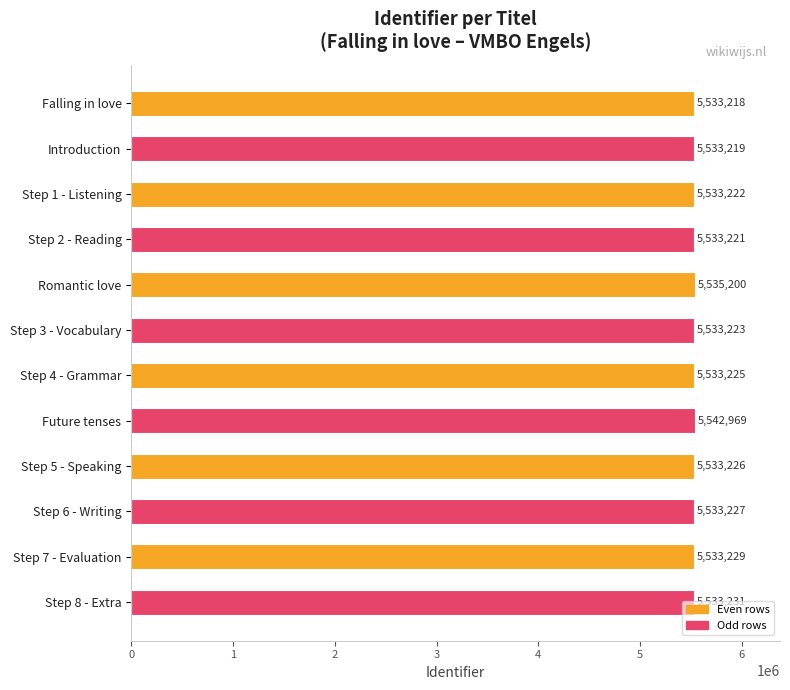

The chart shows a value of 5533226 at Step 5 - Speaking. True or false?

True